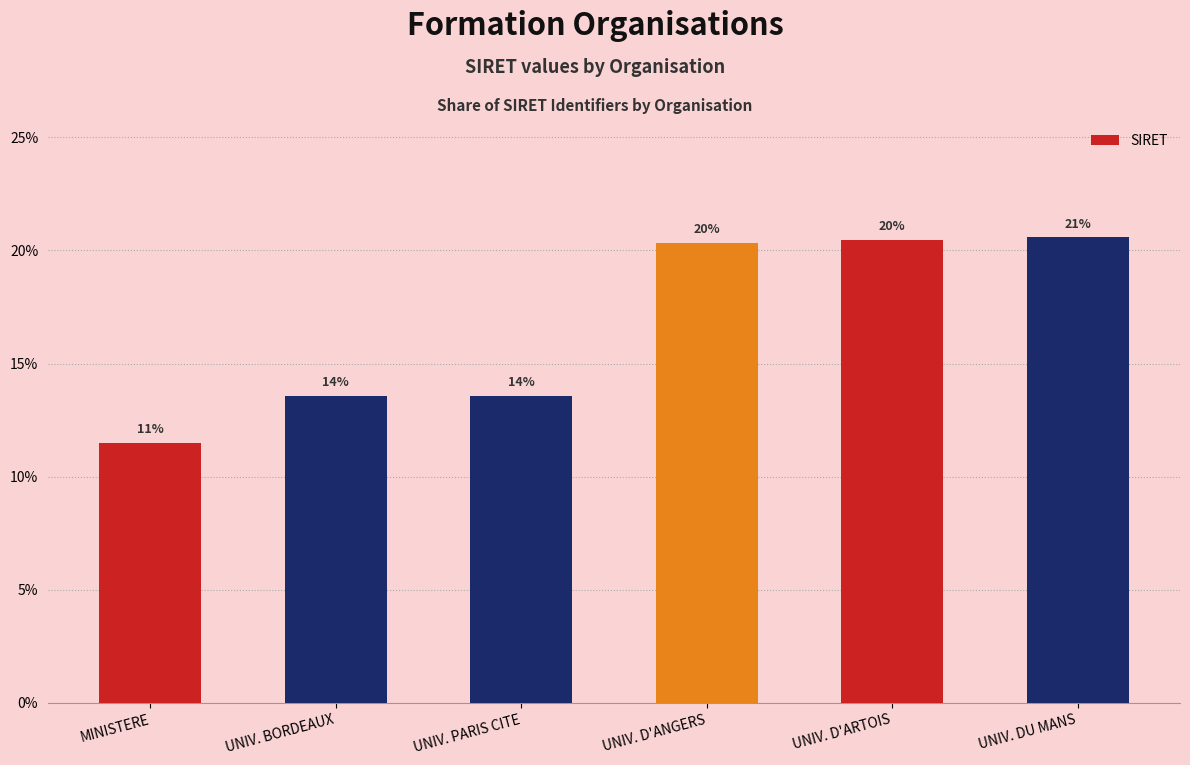

How many bars are there in total?

6